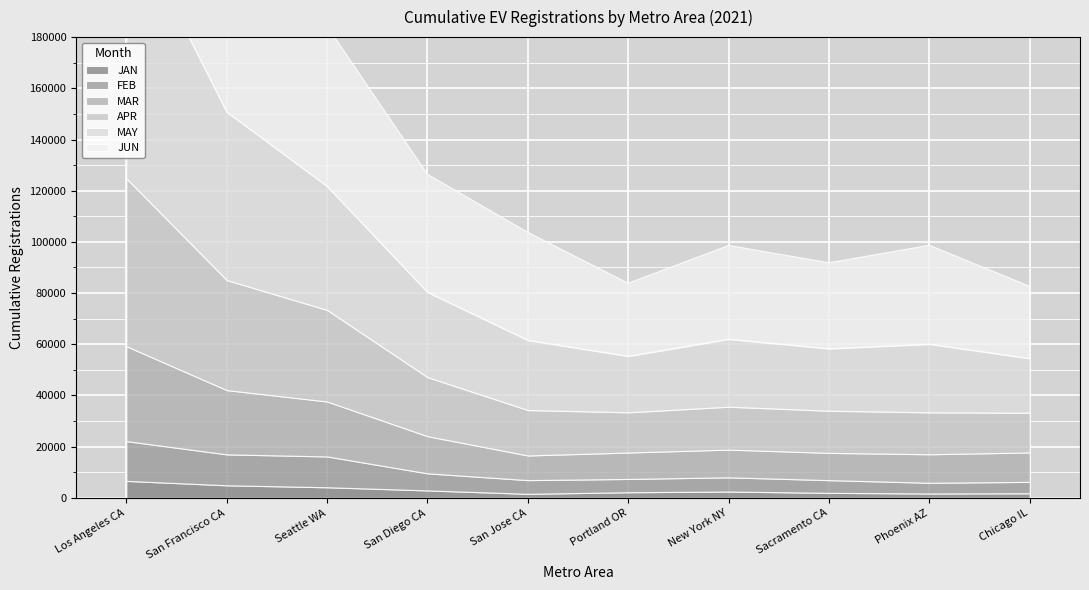

Read the FEB value at Seattle WA.

12045.1